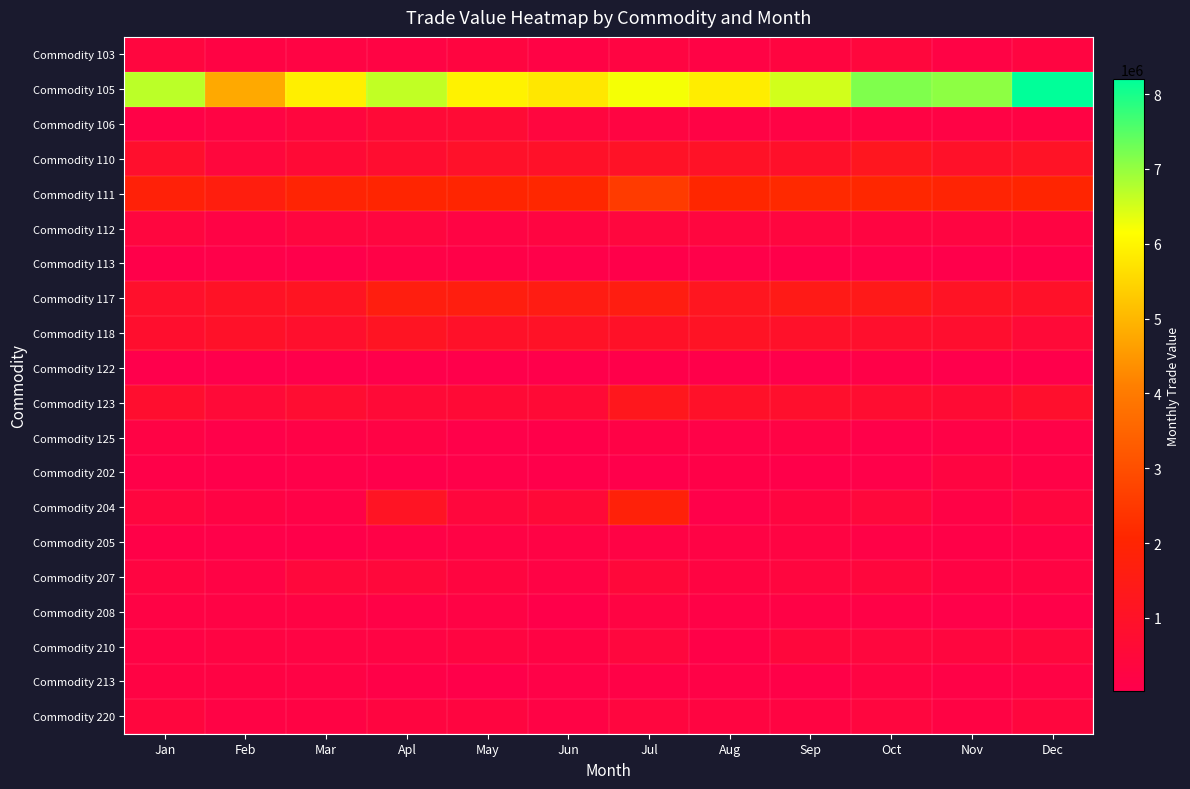

Reading left to right, transcribe all the data shown in this chart.

Commodity 103: Jan=378487	Feb=239008	Mar=256930	Apl=252500	May=350600	Jun=200898	Jul=305727	Aug=201661	Sep=353153	Oct=432405	Nov=218442	Dec=316503
Commodity 105: Jan=6680079	Feb=4791916	Mar=5898626	Apl=6636719	May=5954037	Jun=5778149	Jul=6224856	Aug=5866304	Sep=6510951	Oct=7165904	Nov=7057478	Dec=8196564
Commodity 106: Jan=176093	Feb=257693	Mar=402300	Apl=589167	May=644385	Jun=360032	Jul=304464	Aug=199603	Sep=222726	Oct=242434	Nov=219717	Dec=238946
Commodity 110: Jan=862588	Feb=433441	Mar=608241	Apl=755821	May=933715	Jun=955233	Jul=1025052	Aug=1008583	Sep=915543	Oct=1217865	Nov=971991	Dec=1045171
Commodity 111: Jan=1828714	Feb=1668599	Mar=1957304	Apl=2033514	May=2028659	Jun=2094199	Jul=2546888	Aug=2063884	Sep=2155480	Oct=2105921	Nov=1955623	Dec=2028413
Commodity 112: Jan=367455	Feb=223050	Mar=357123	Apl=381985	May=252205	Jun=307658	Jul=404692	Aug=368987	Sep=365457	Oct=322265	Nov=327627	Dec=276099
Commodity 113: Jan=71307	Feb=86354	Mar=60085	Apl=160296	May=123774	Jun=91451	Jul=71837	Aug=97150	Sep=81768	Oct=86422	Nov=64185	Dec=81358
Commodity 117: Jan=885985	Feb=1036419	Mar=1145828	Apl=1660548	May=1658462	Jun=1558582	Jul=1589679	Aug=1202239	Sep=1451490	Oct=1377997	Nov=1060726	Dec=954398
Commodity 118: Jan=829230	Feb=961918	Mar=848386	Apl=1109633	May=960433	Jun=996686	Jul=990529	Aug=1058080	Sep=938927	Oct=836700	Nov=812046	Dec=574811
Commodity 122: Jan=29085	Feb=19550	Mar=43525	Apl=43657	May=51398	Jun=49174	Jul=78329	Aug=81654	Sep=65360	Oct=121301	Nov=31037	Dec=45626
Commodity 123: Jan=814301	Feb=568175	Mar=736363	Apl=589358	May=605909	Jun=608426	Jul=1287514	Aug=953595	Sep=841373	Oct=747720	Nov=659940	Dec=858570
Commodity 125: Jan=200744	Feb=95546	Mar=168456	Apl=196218	May=99367	Jun=71500	Jul=186090	Aug=141440	Sep=220277	Oct=86286	Nov=157214	Dec=137255
Commodity 202: Jan=114095	Feb=63847	Mar=85040	Apl=63720	May=84412	Jun=54364	Jul=61028	Aug=117693	Sep=77126	Oct=86553	Nov=310488	Dec=178364
Commodity 204: Jan=375284	Feb=227826	Mar=162907	Apl=1102517	May=422751	Jun=562137	Jul=1810726	Aug=90753	Sep=353525	Oct=453936	Nov=184827	Dec=358575
Commodity 205: Jan=116750	Feb=93815	Mar=72505	Apl=165311	May=201794	Jun=214967	Jul=215641	Aug=203940	Sep=263801	Oct=167004	Nov=128379	Dec=175720
Commodity 207: Jan=333160	Feb=208926	Mar=460513	Apl=467718	May=340401	Jun=224538	Jul=503576	Aug=282354	Sep=357622	Oct=427091	Nov=228056	Dec=268089
Commodity 208: Jan=215620	Feb=225929	Mar=239866	Apl=167819	May=201807	Jun=81589	Jul=263404	Aug=176160	Sep=184611	Oct=148966	Nov=90858	Dec=101120
Commodity 210: Jan=214502	Feb=262763	Mar=255769	Apl=253618	May=325322	Jun=232110	Jul=414199	Aug=130132	Sep=439011	Oct=409964	Nov=367135	Dec=427795
Commodity 213: Jan=232829	Feb=228448	Mar=195422	Apl=129328	May=73165	Jun=143051	Jul=152785	Aug=149713	Sep=123871	Oct=268167	Nov=176782	Dec=207247
Commodity 220: Jan=390235	Feb=202161	Mar=232350	Apl=349159	May=348891	Jun=213882	Jul=364770	Aug=312088	Sep=285907	Oct=365551	Nov=241272	Dec=401193